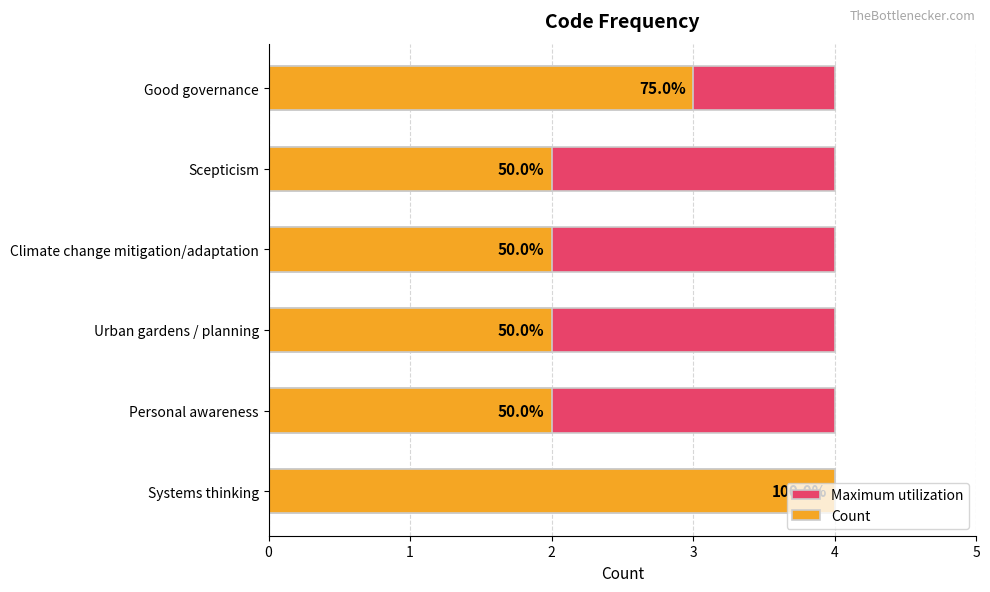

True or false: Count has a value of 5.4 at Systems thinking.

False